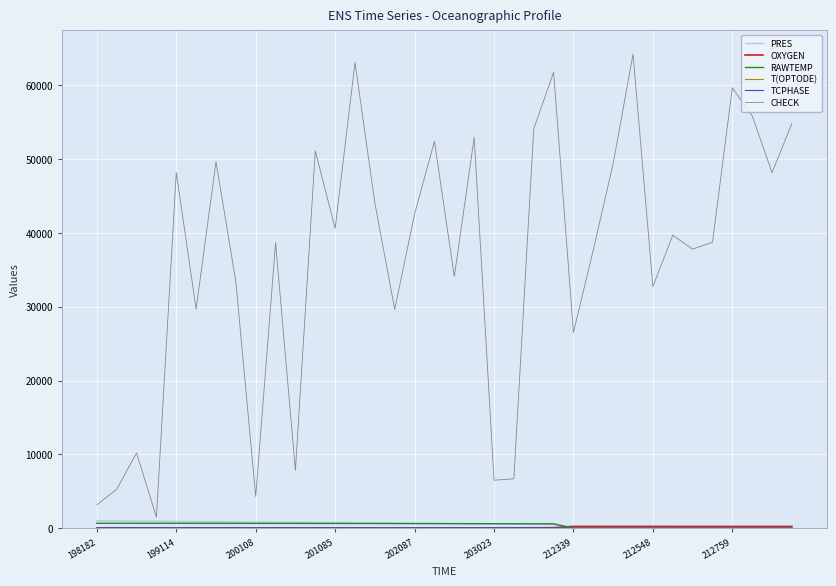

What is the difference between the maximum and minimum values in the RAWTEMP series?

674.8